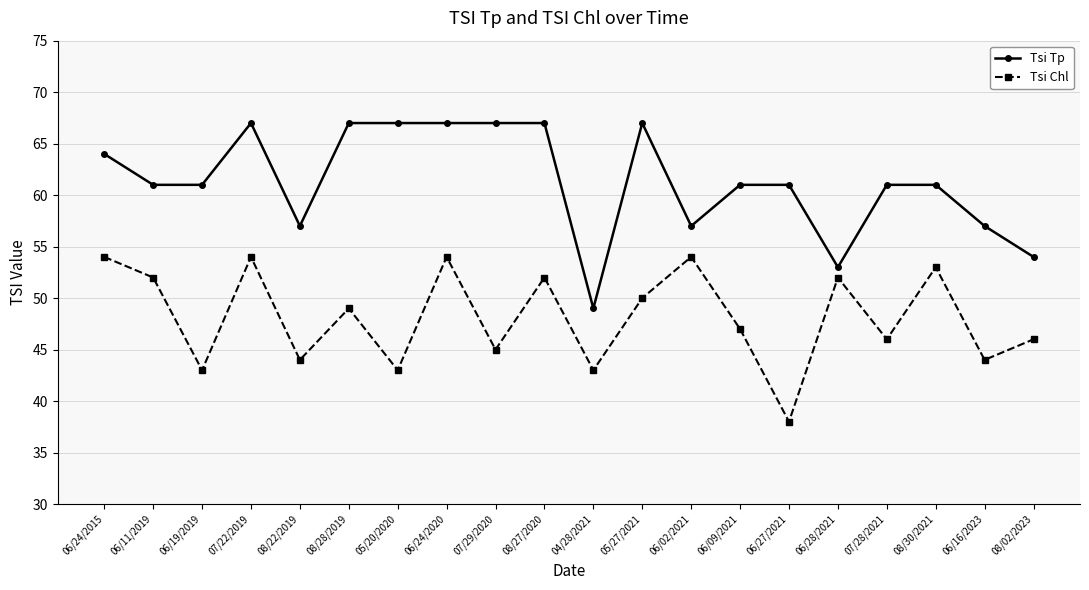

What are all the series names shown in the legend?

Tsi Tp, Tsi Chl